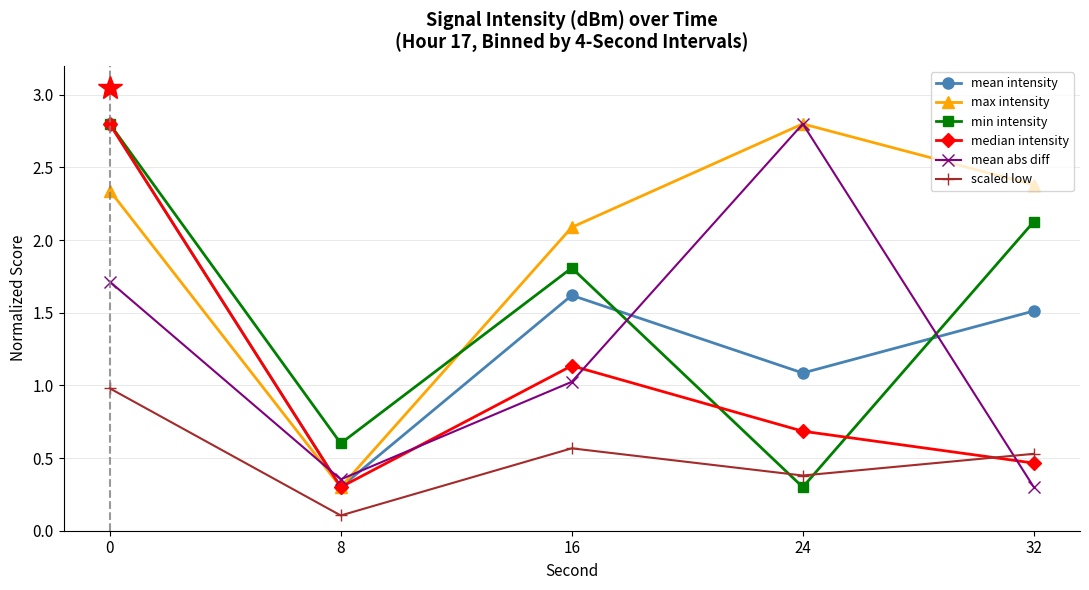

What is the difference between the mean intensity values at 32 and 16?

0.1